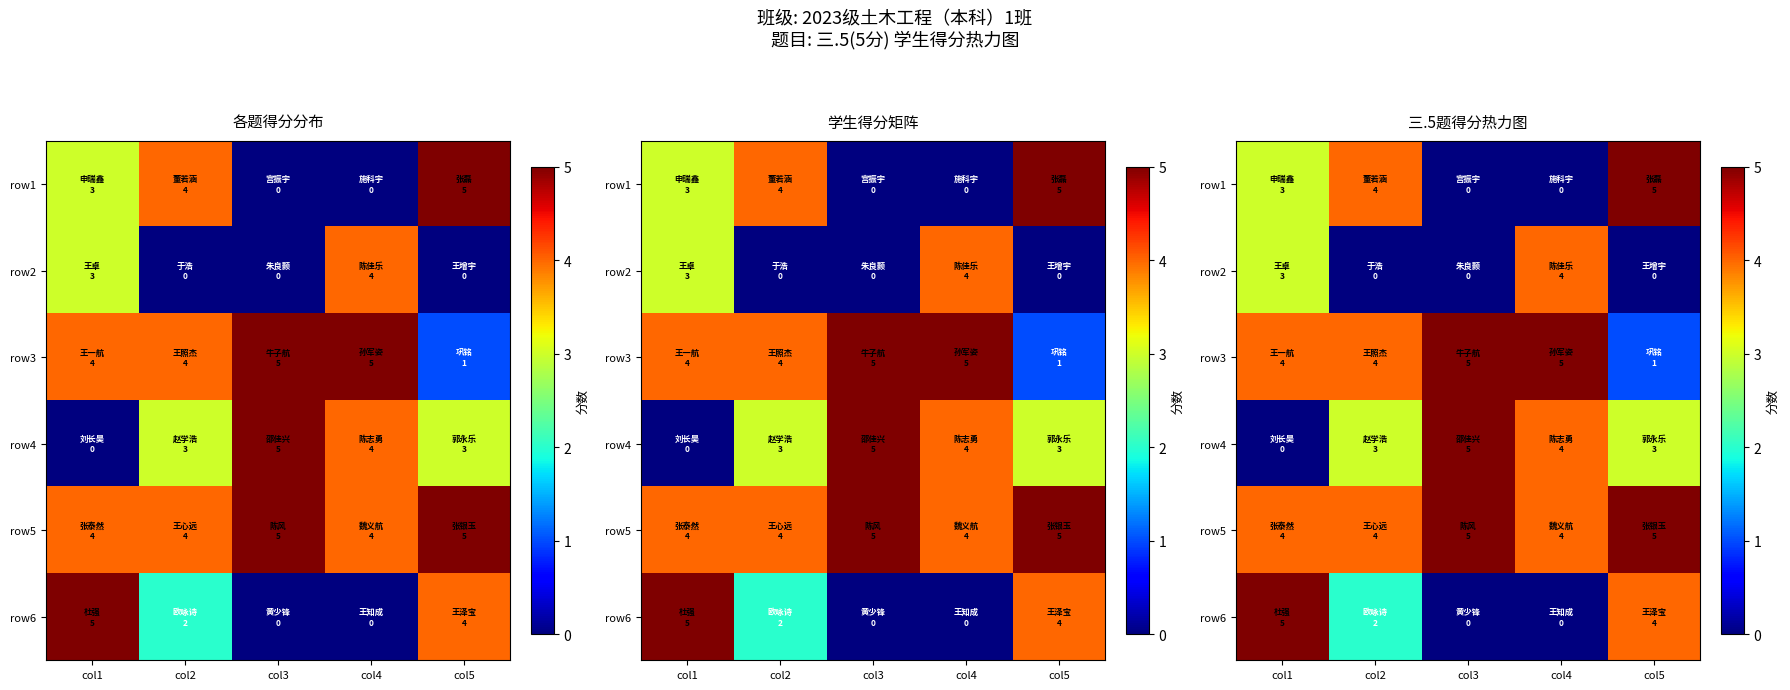

Rank the series at col1 from highest to lowest value.

row6, row3, row5, row1, row2, row4